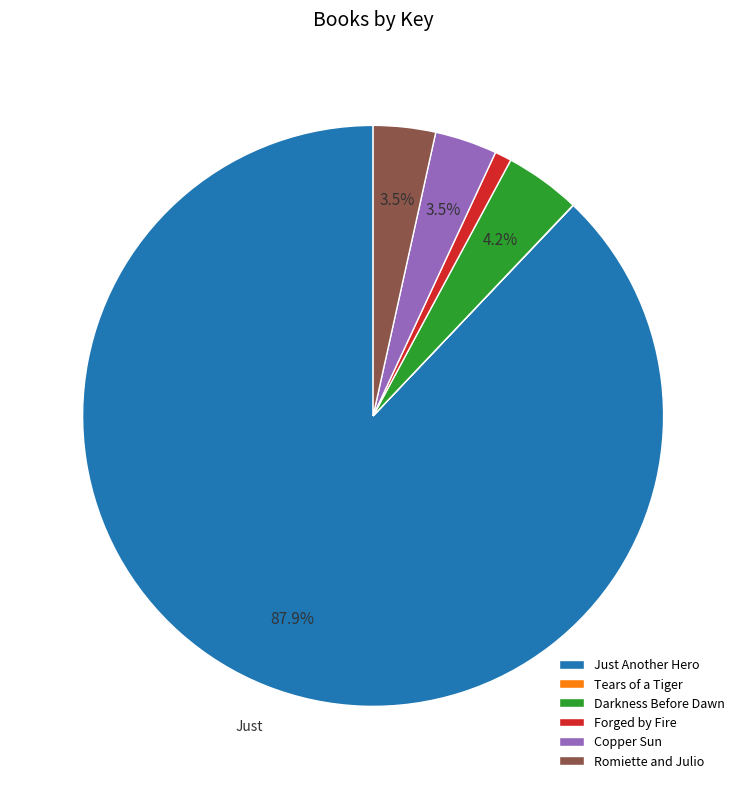

Is there a majority slice in this chart?

Yes